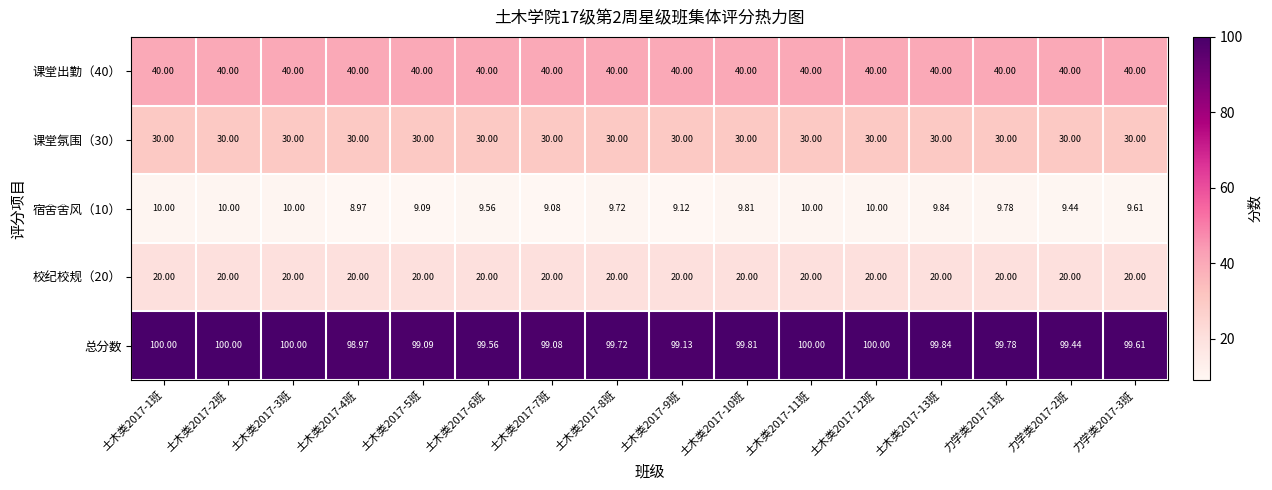

Which series has the widest spread of values?

总分数